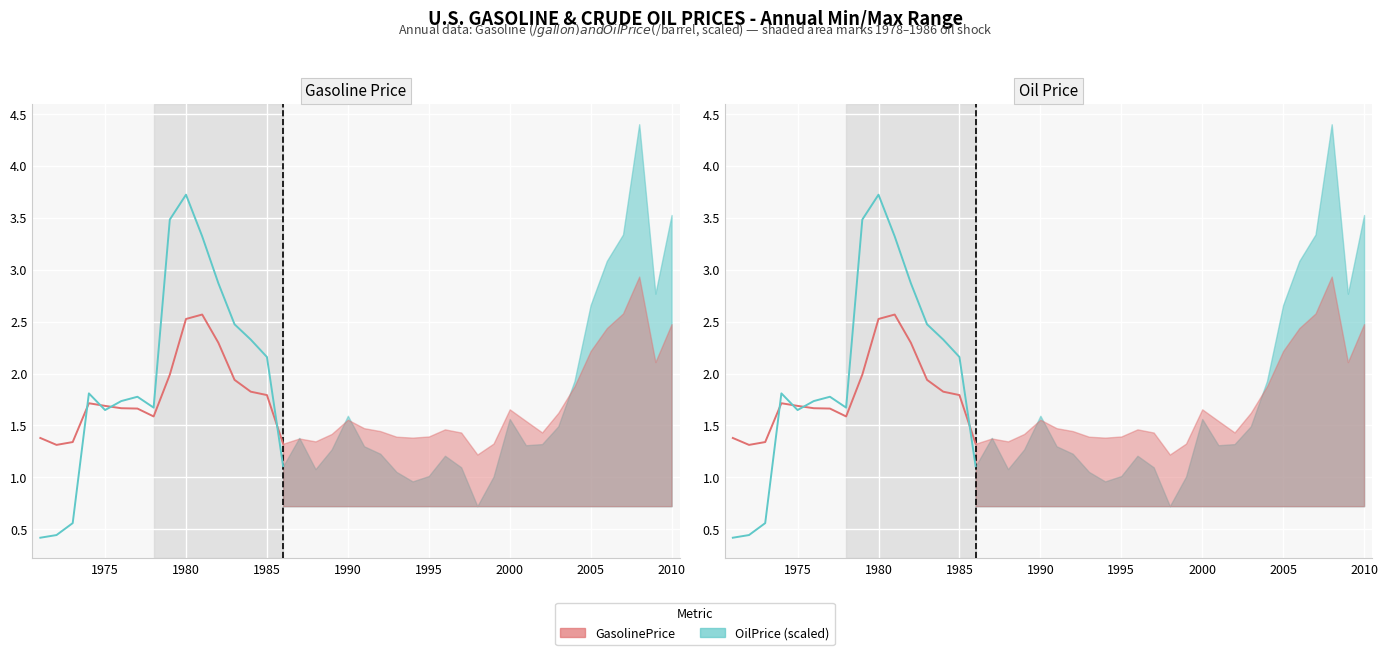

What is the value of the GasolinePrice point at the 10th from the left?

2.5